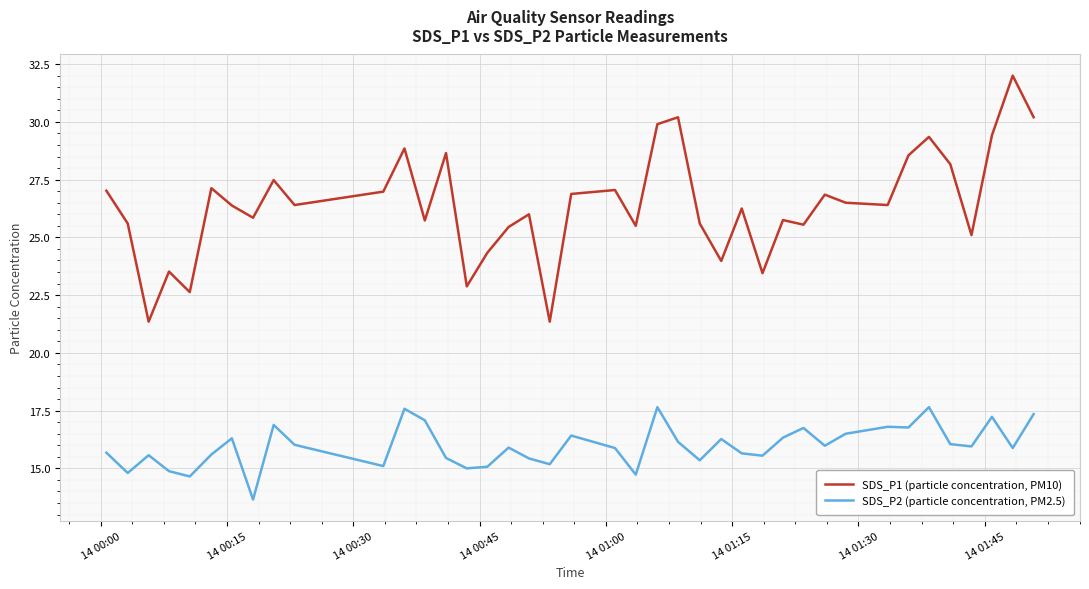

List the series in order of their overall mean, highest first.

SDS_P1 (particle concentration, PM10), SDS_P2 (particle concentration, PM2.5)